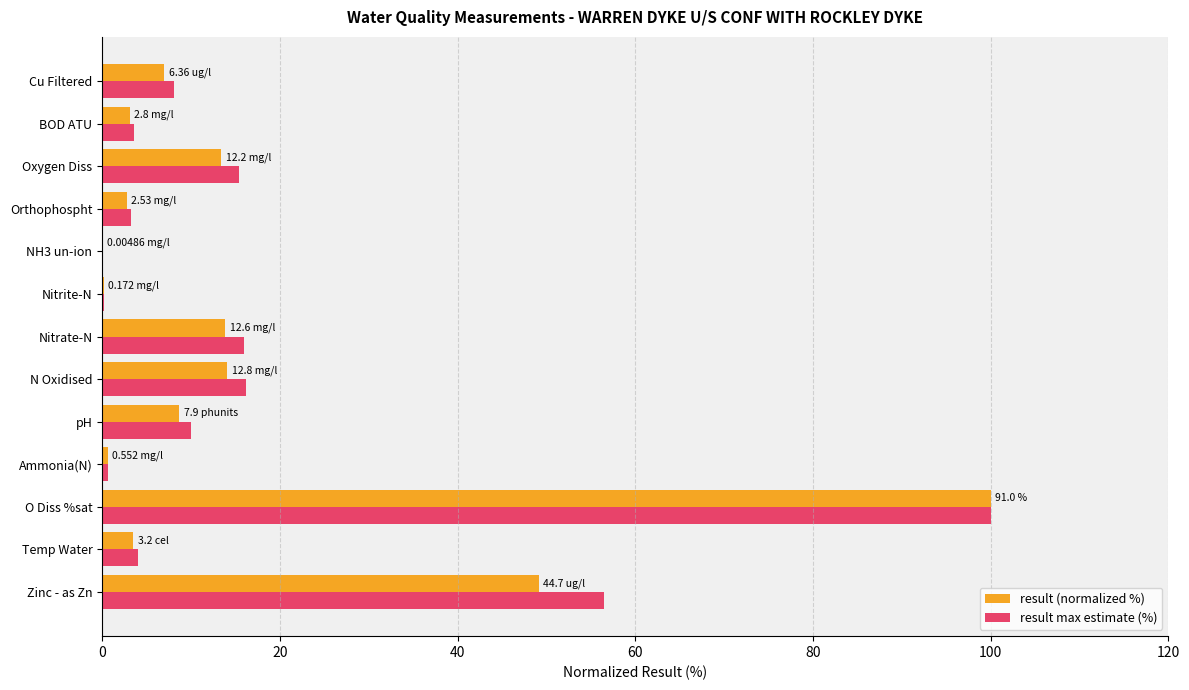

Which series has the largest total across all categories?

result max estimate (%)